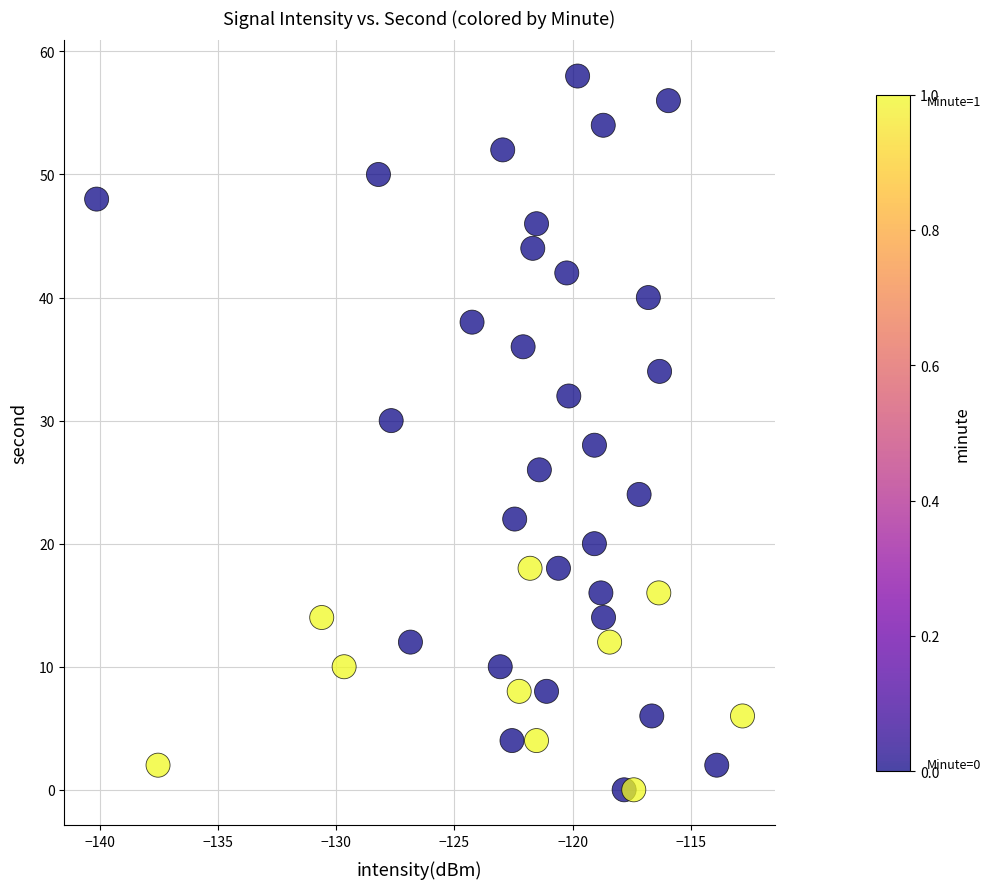

What is the range of Y values (max minus min)?

58